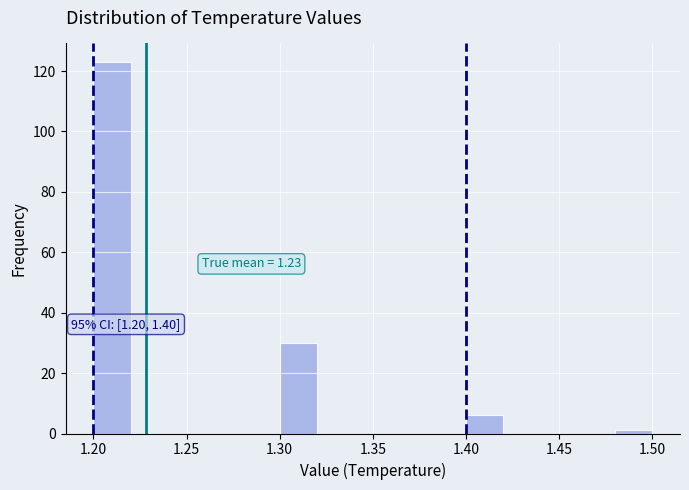

Over which range of the x-axis is the bar tallest?

1.20 to 1.22